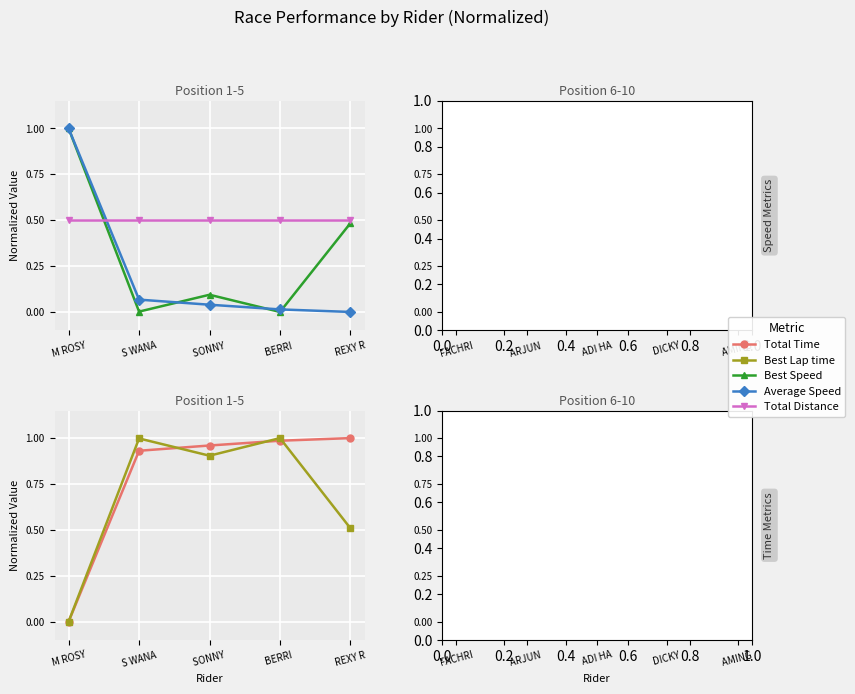

What is the total value across all series at DICKY?

2.5